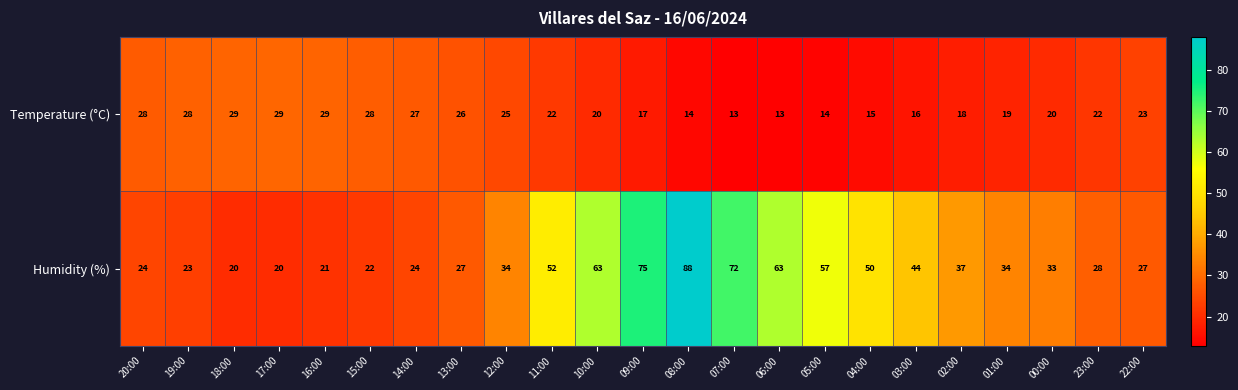

What is the highest value of the Humidity (%) series?

88